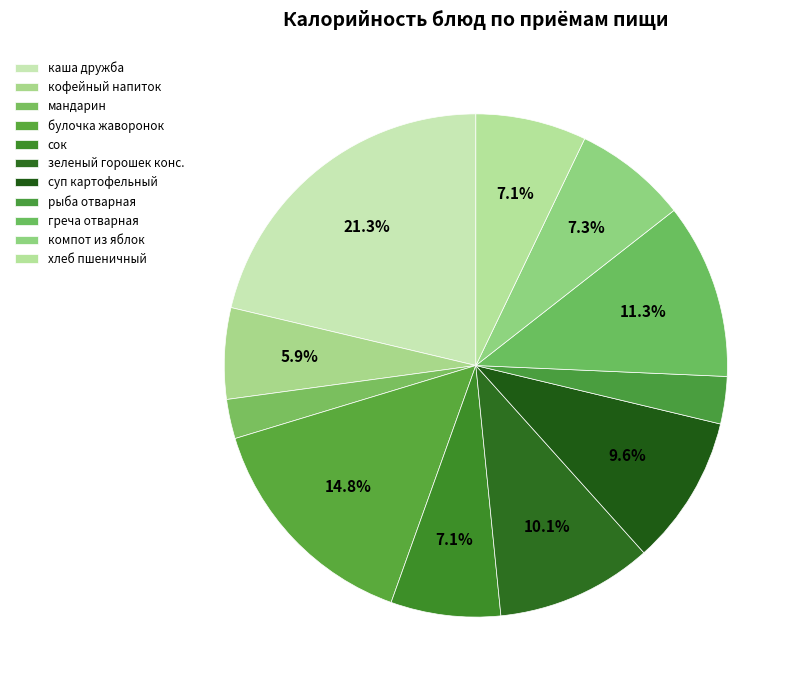

Count the number of slices in the pie.

11